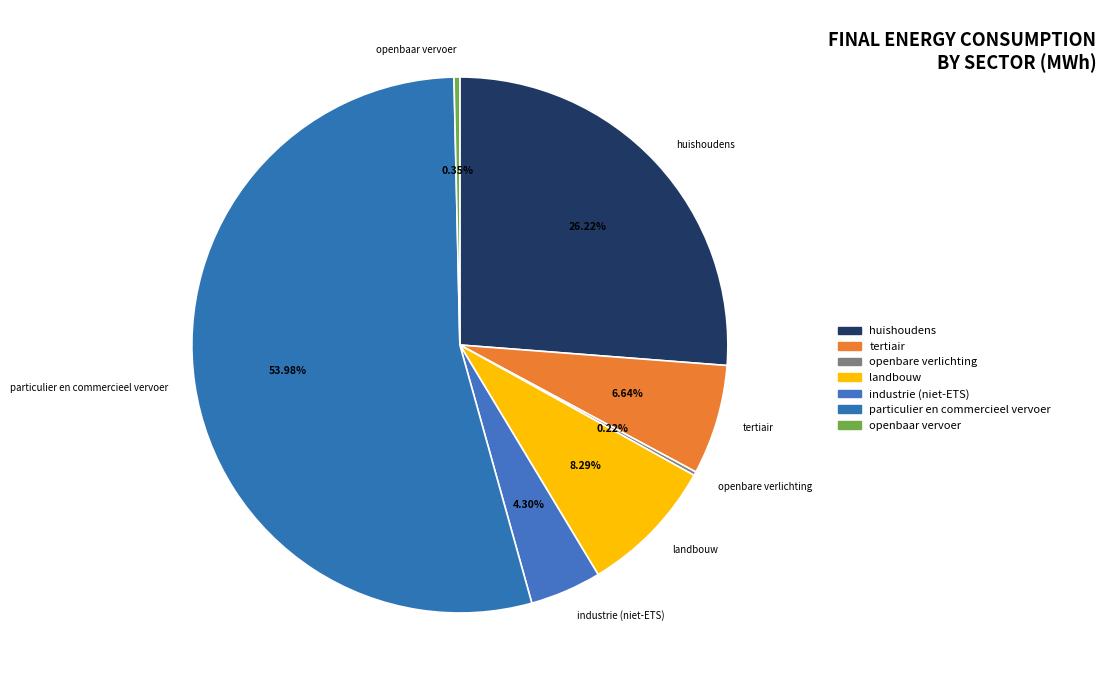

Combined, do huishoudens and tertiair account for over 50%?

No